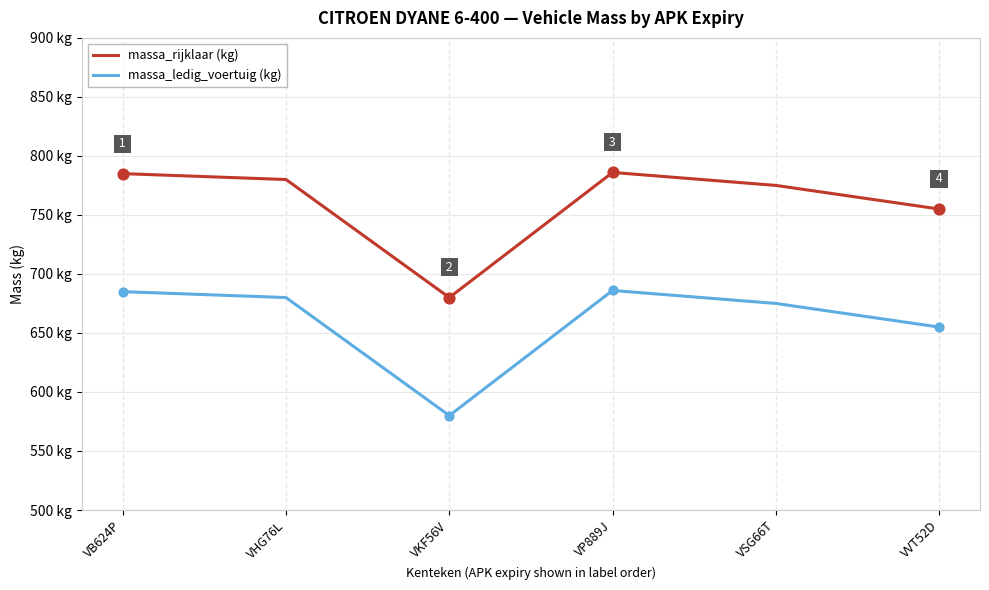

Which series has the largest total across all categories?

massa_rijklaar (kg)